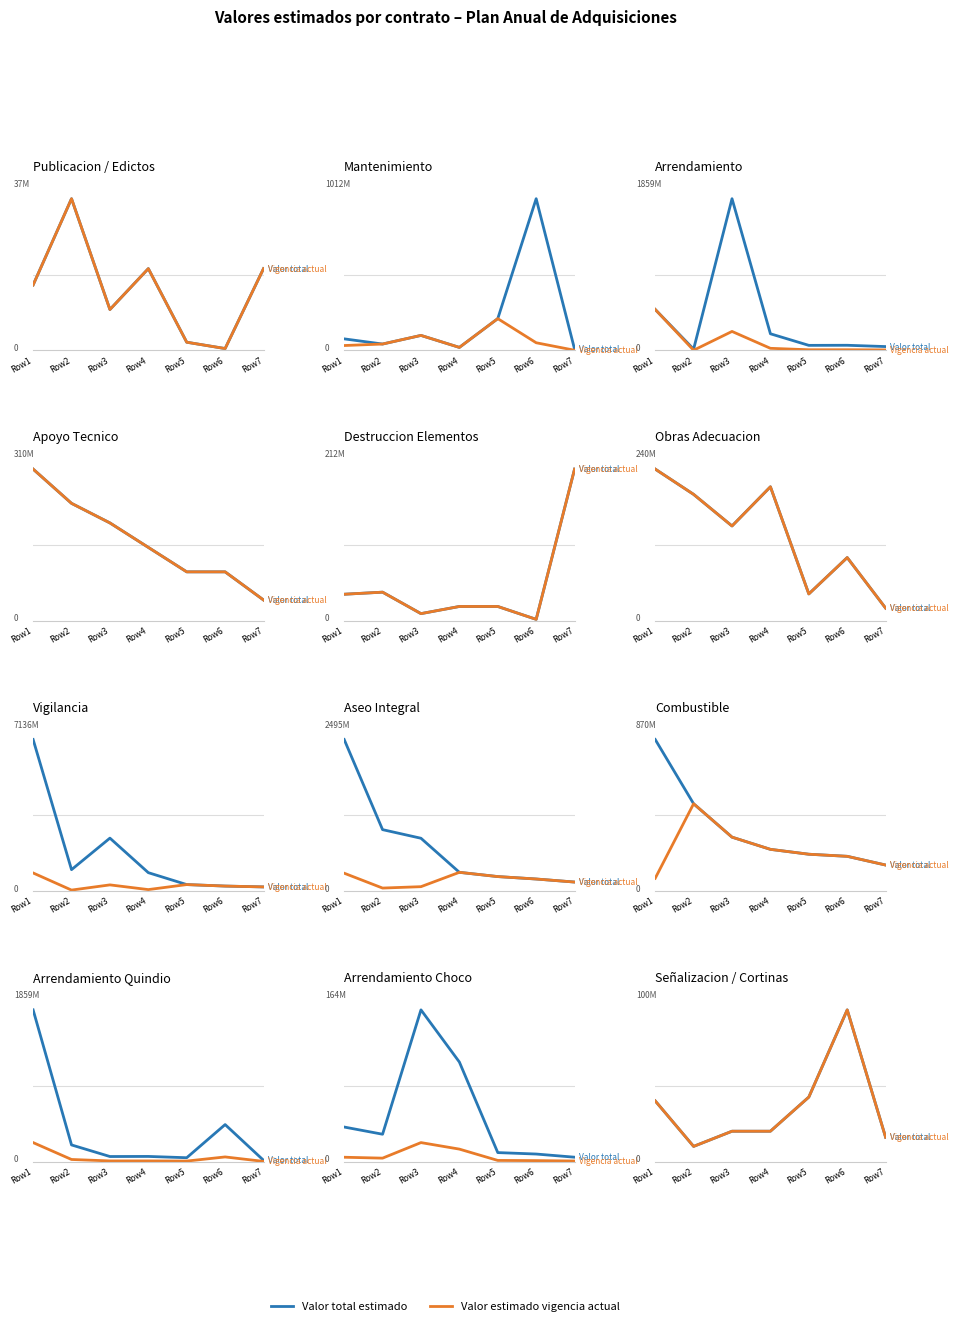

Which series has the widest spread of values?

Valor total estimado